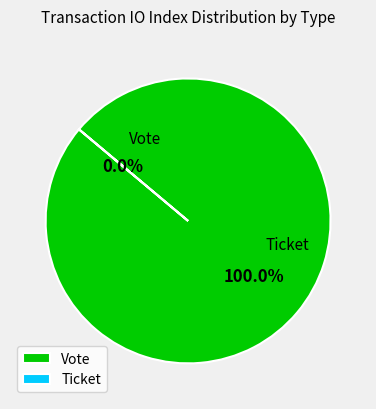

To the nearest percent, what is the combined percentage of Ticket and Vote?

100%